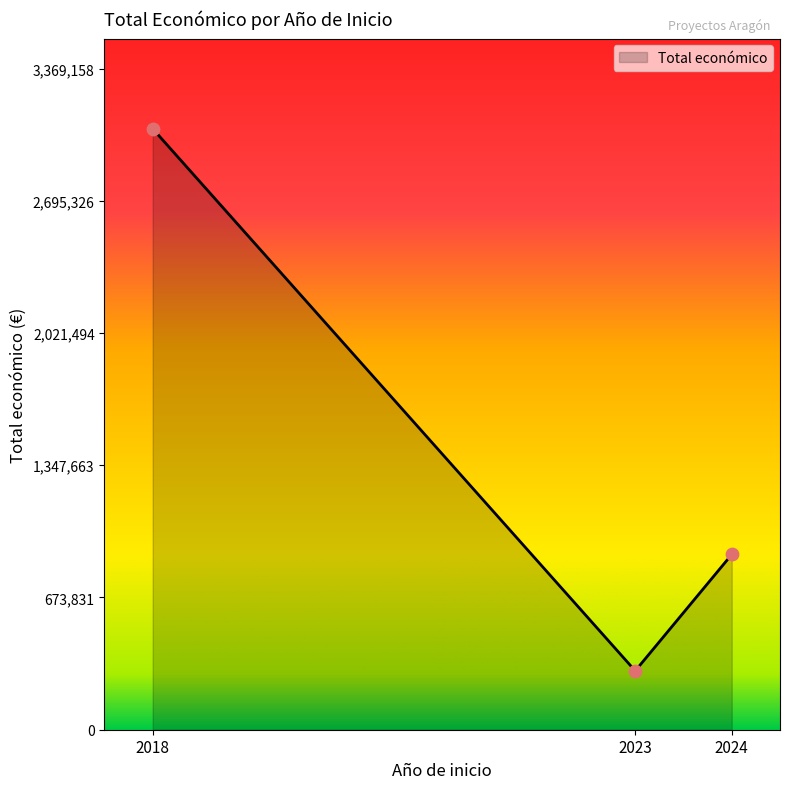

Between 2023 and 2024, which is larger?

2024